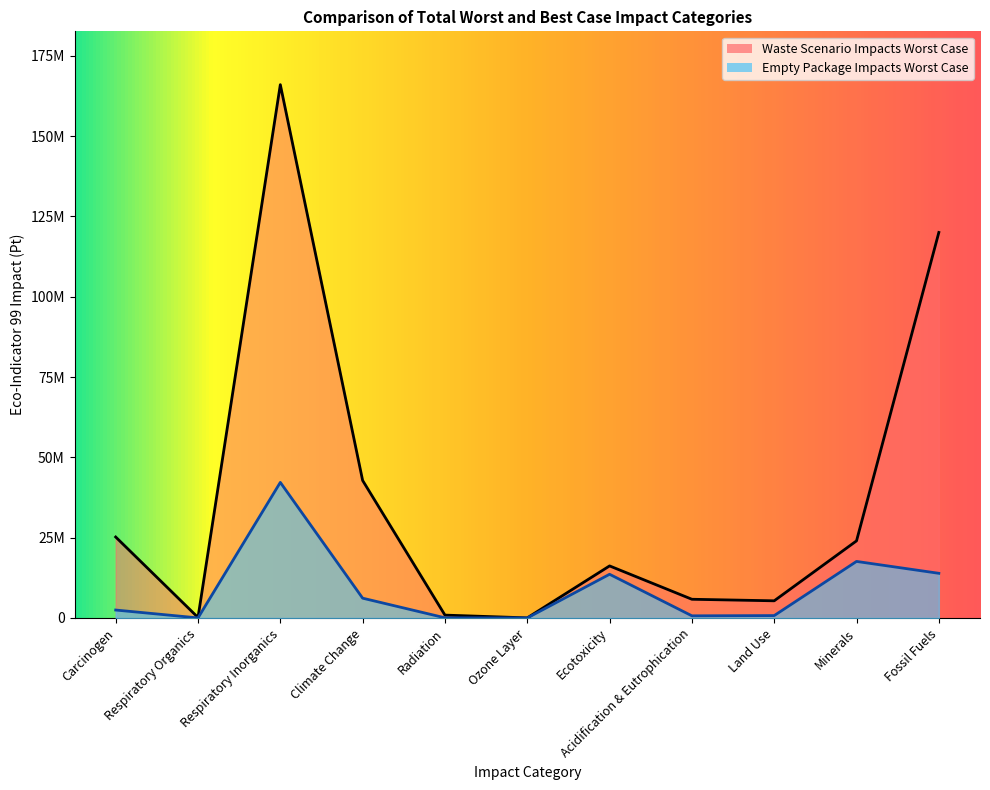

Does the chart display data point markers on the line(s)?

No